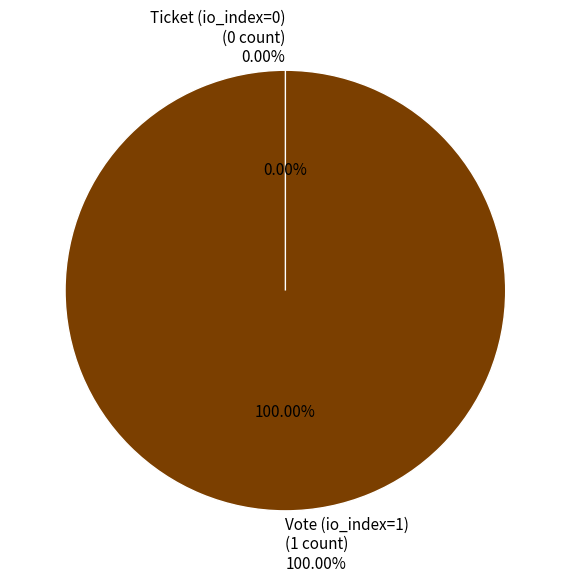

The Vote (io_index=1) slice represents 100% of the pie. True or false?

True